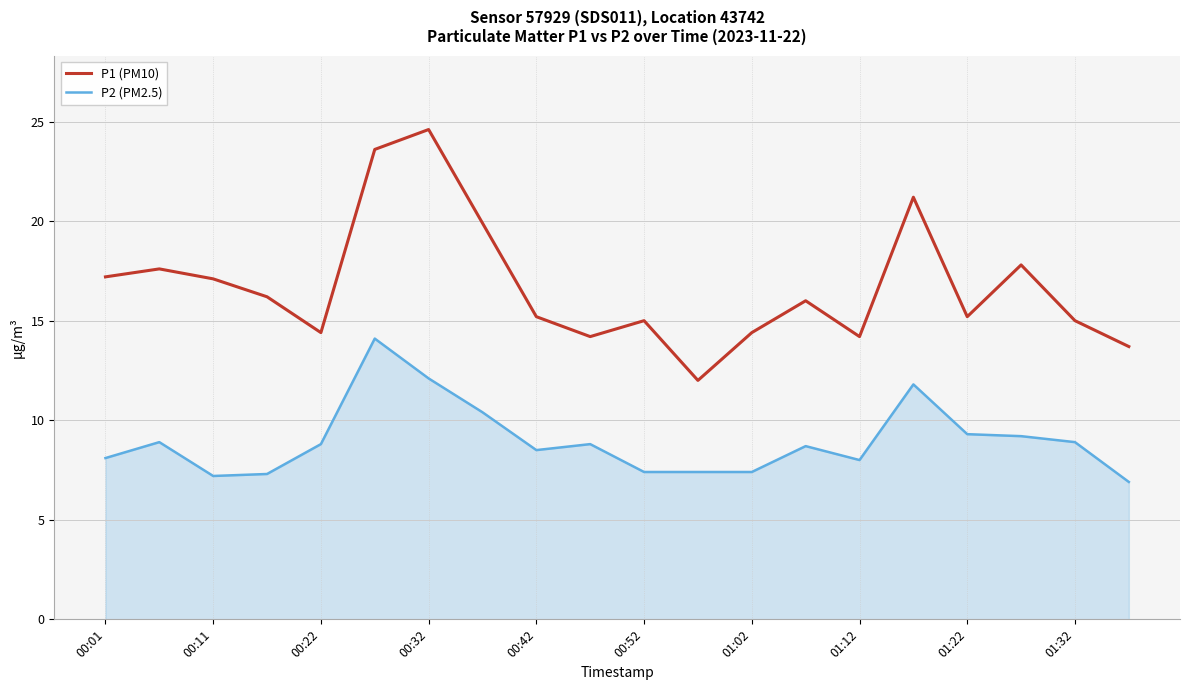

What are all the series names shown in the legend?

P1 (PM10), P2 (PM2.5)